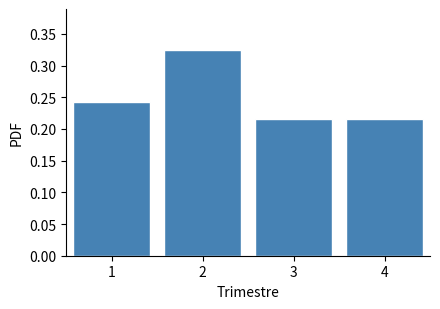

Over which range of the x-axis is the bar tallest?

1.5 to 2.5